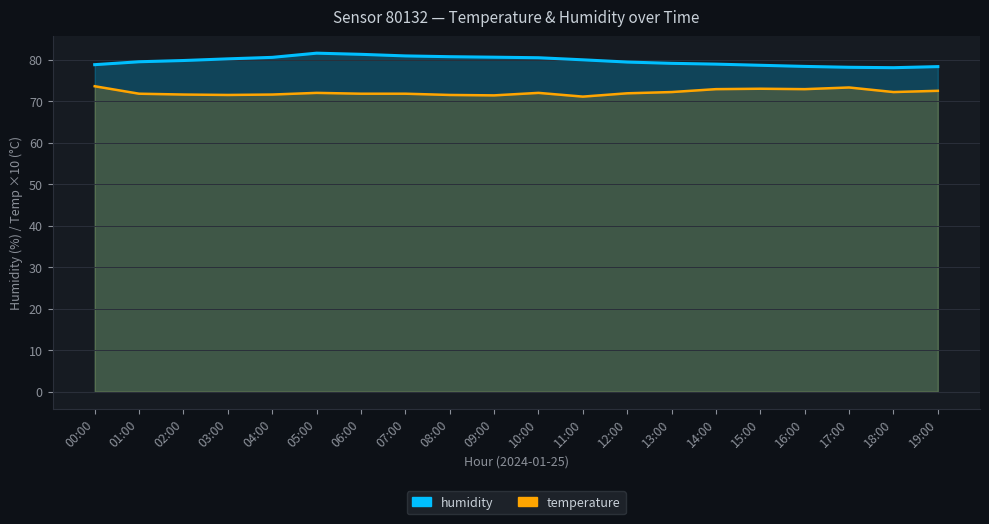

Count the number of categories in the chart.

20